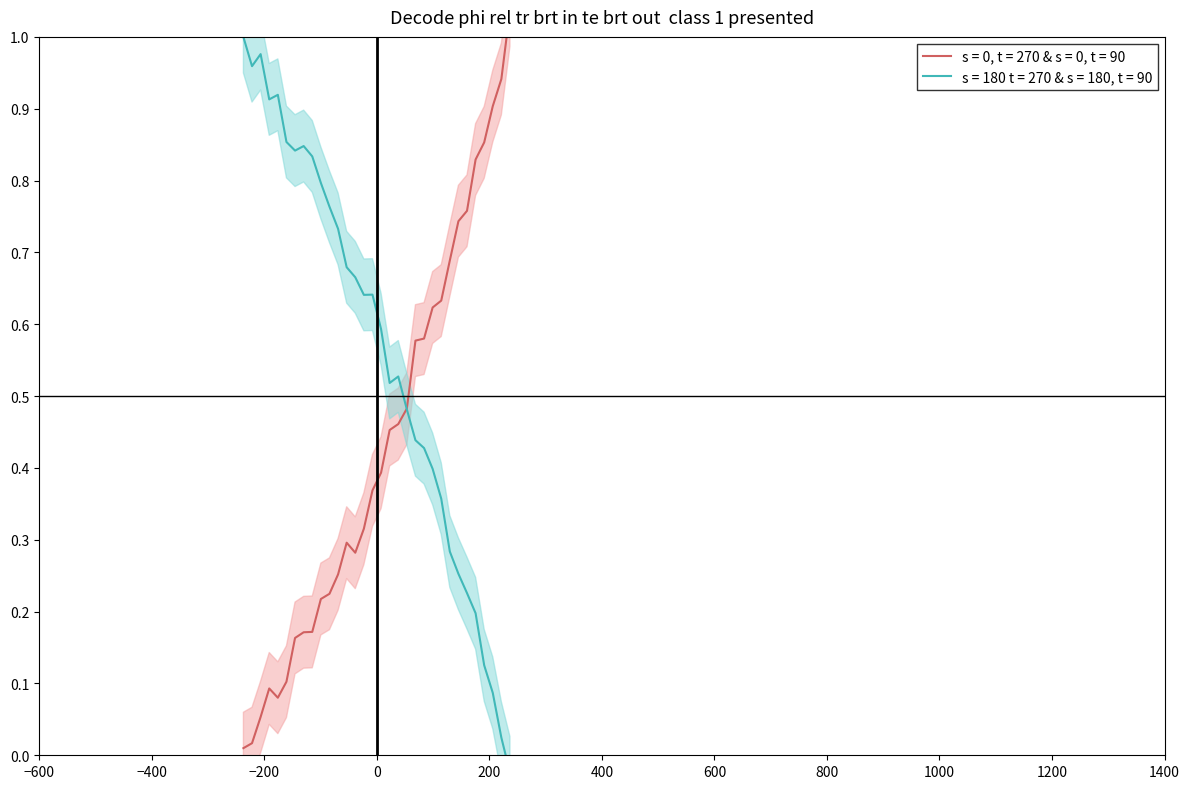

What is the difference between the maximum and minimum values?

1.0